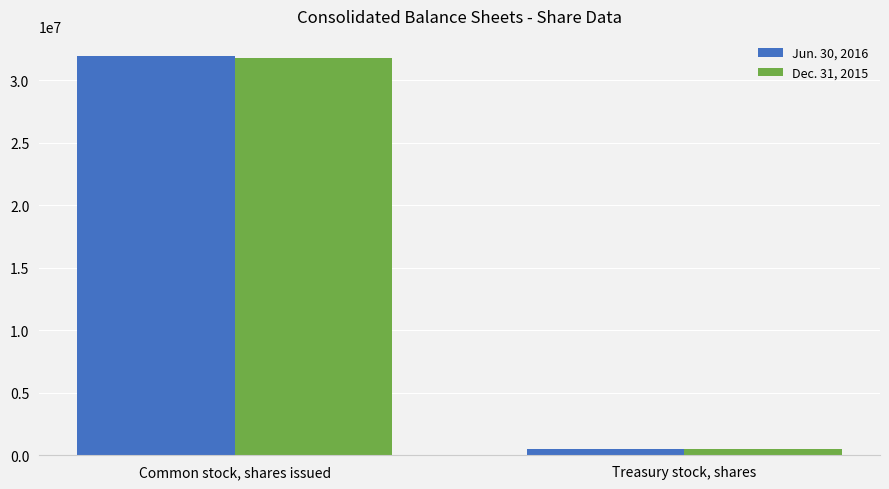

Reading left to right, what are all the values shown in this chart?

Jun. 30, 2016: 31930000	502000
Dec. 31, 2015: 31779000	484000